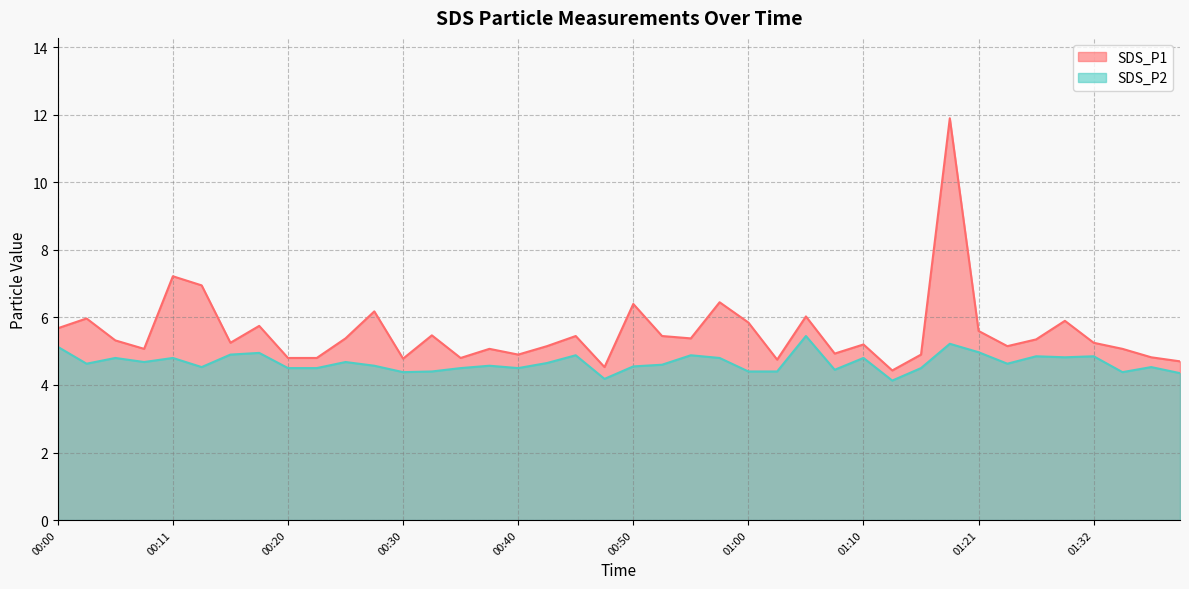

List the series in order of their overall mean, highest first.

SDS_P1, SDS_P2